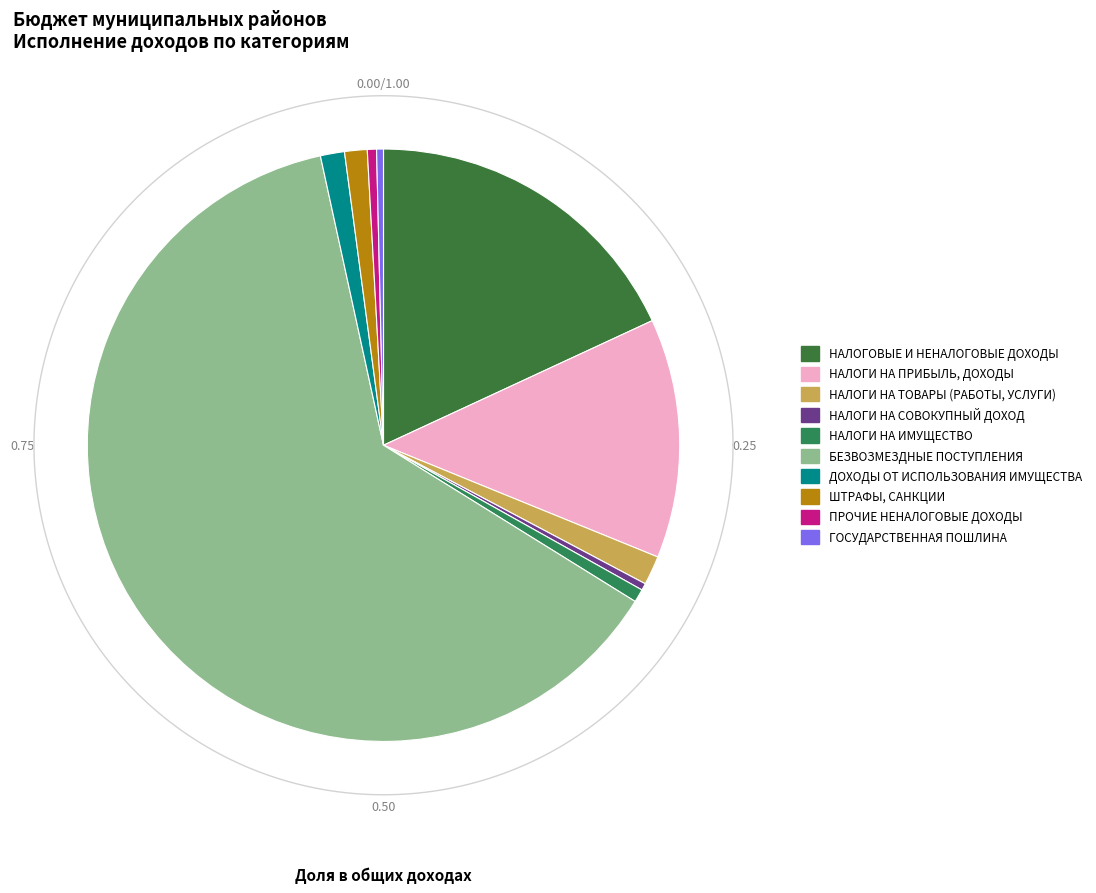

Between ШТРАФЫ, САНКЦИИ and ПРОЧИЕ НЕНАЛОГОВЫЕ ДОХОДЫ, which is larger?

ШТРАФЫ, САНКЦИИ